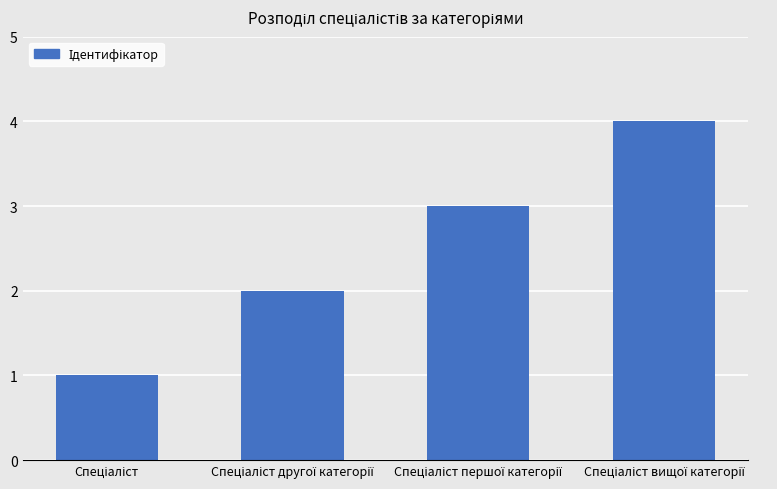

What is the difference between the maximum and minimum values?

3